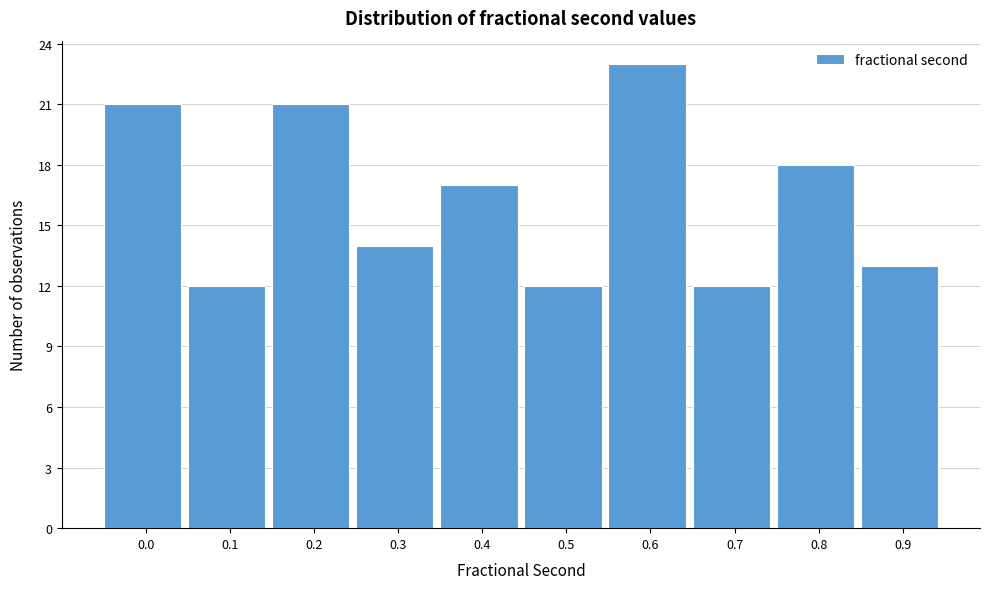

Reading left to right, transcribe all the data shown in this chart.

0.0=21	0.1=12	0.2=21	0.3=14	0.4=17	0.5=12	0.6=23	0.7=12	0.8=18	0.9=13